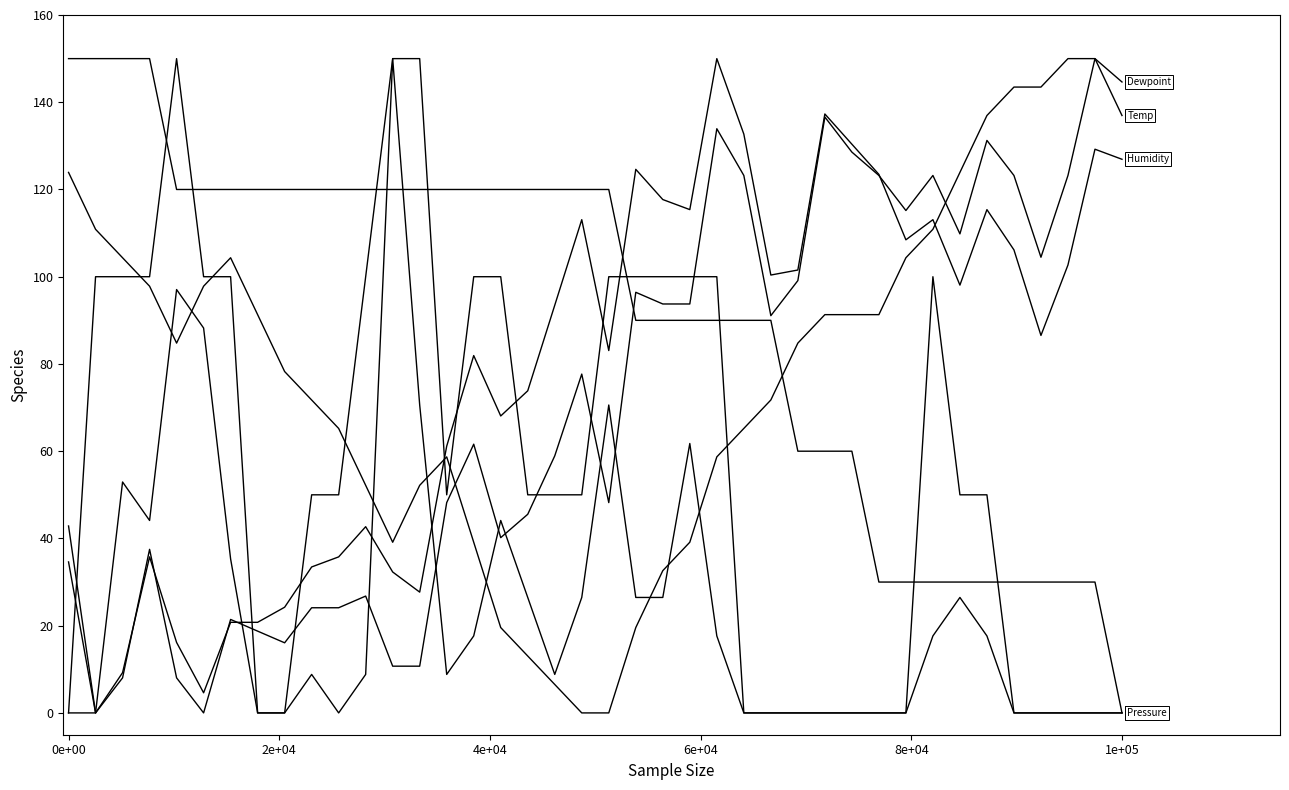

How many lines are shown in the chart?

6